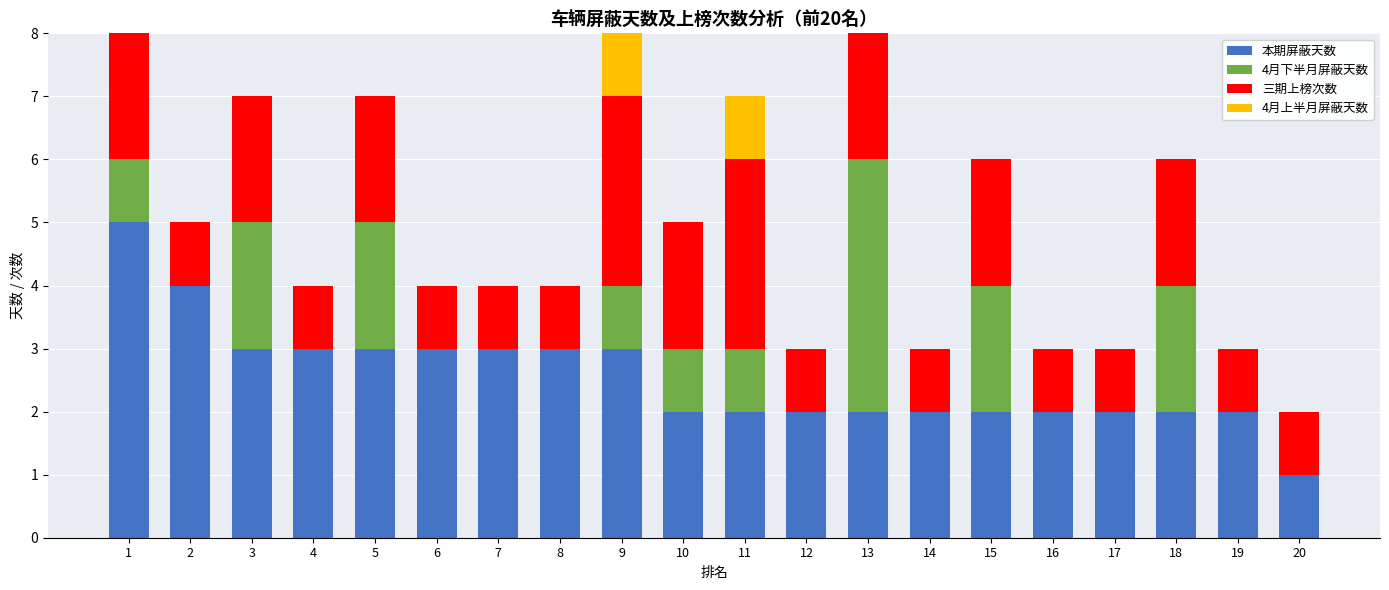

What is the total value across all series at 14?

3